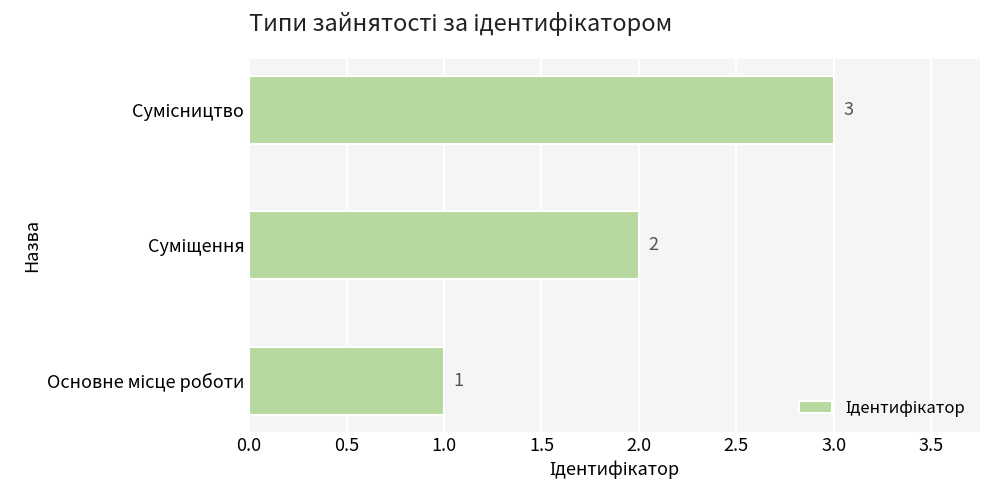

What is the greatest value displayed?

3